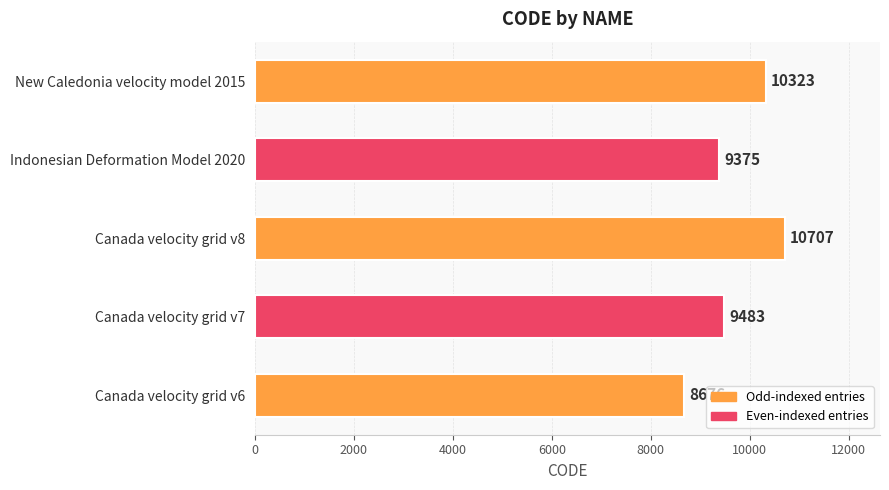

Reading bottom to top, transcribe all the data shown in this chart.

8676	9483	10707	9375	10323